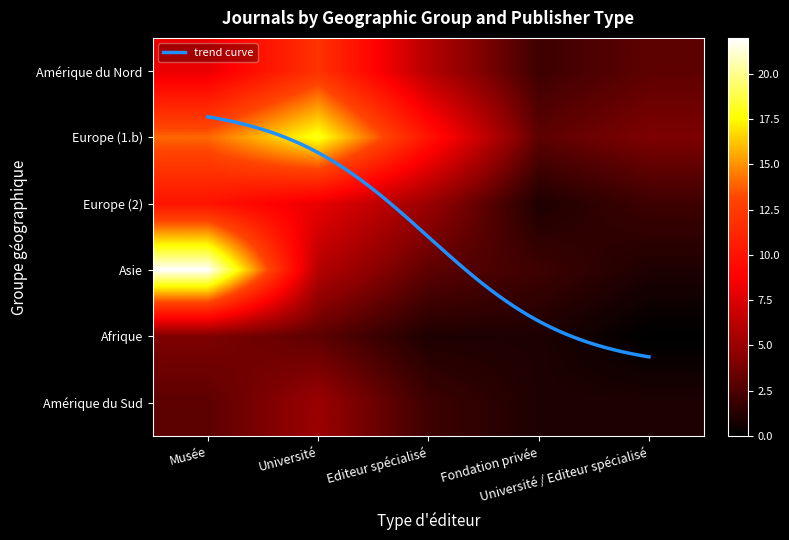

Between Fondation privée and Université / Editeur spécialisé, which series saw the biggest shift?

Amérique du Nord